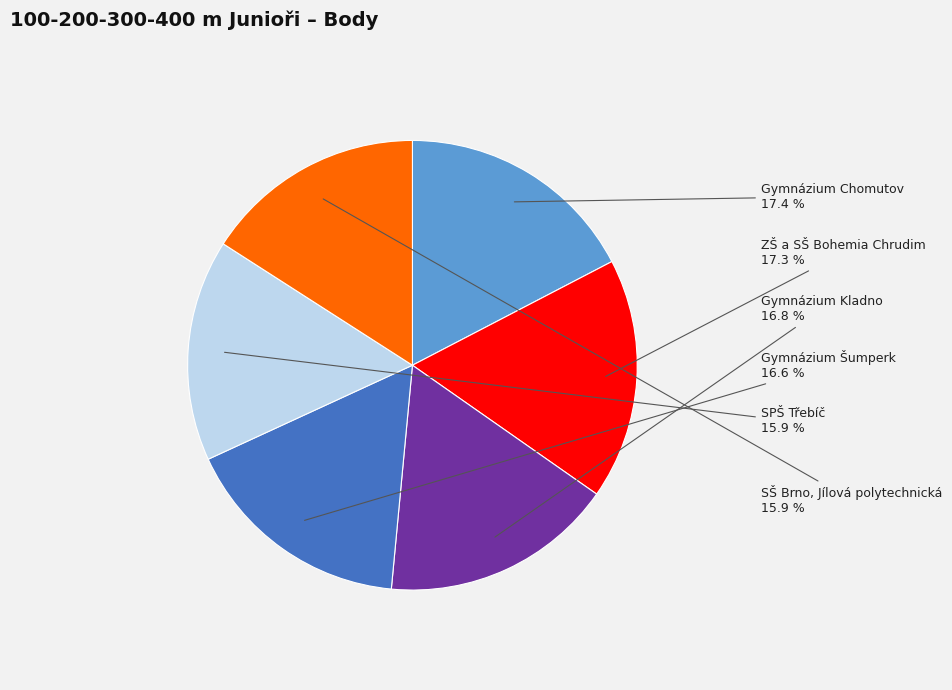

Which has a higher value, SPŠ Třebíč or ZŠ a SŠ Bohemia Chrudim?

ZŠ a SŠ Bohemia Chrudim